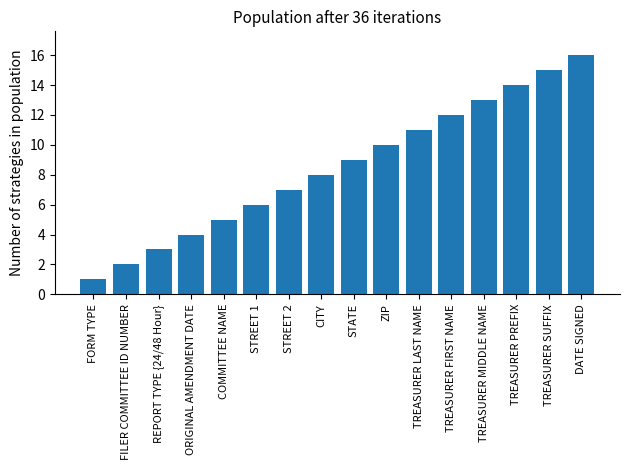

Which category has the lowest value across all series?

FORM TYPE